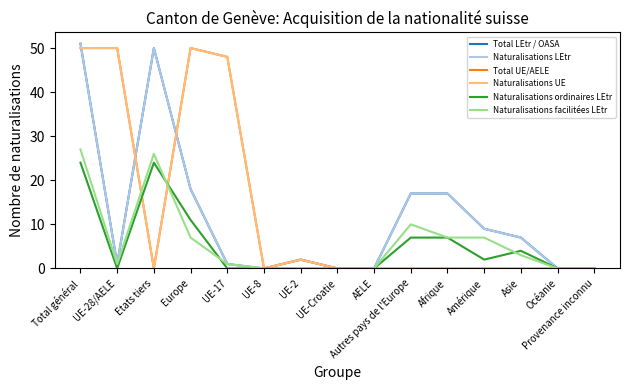

Reading right to left, list all the values displayed in this chart.

Total LEtr / OASA: Provenance inconnu=0	Océanie=0	Asie=7	Amérique=9	Afrique=17	Autres pays de l'Europe=17	AELE=0	UE-Croatie=0	UE-2=2	UE-8=0	UE-17=1	Europe=18	Etats tiers=50	UE-28/AELE=1	Total général=51
Naturalisations LEtr: Provenance inconnu=0	Océanie=0	Asie=7	Amérique=9	Afrique=17	Autres pays de l'Europe=17	AELE=0	UE-Croatie=0	UE-2=2	UE-8=0	UE-17=1	Europe=18	Etats tiers=50	UE-28/AELE=1	Total général=51
Total UE/AELE: Provenance inconnu=0	Océanie=0	Asie=0	Amérique=0	Afrique=0	Autres pays de l'Europe=0	AELE=0	UE-Croatie=0	UE-2=2	UE-8=0	UE-17=48	Europe=50	Etats tiers=0	UE-28/AELE=50	Total général=50
Naturalisations UE: Provenance inconnu=0	Océanie=0	Asie=0	Amérique=0	Afrique=0	Autres pays de l'Europe=0	AELE=0	UE-Croatie=0	UE-2=2	UE-8=0	UE-17=48	Europe=50	Etats tiers=0	UE-28/AELE=50	Total général=50
Naturalisations ordinaires LEtr: Provenance inconnu=0	Océanie=0	Asie=4	Amérique=2	Afrique=7	Autres pays de l'Europe=7	AELE=0	UE-Croatie=0	UE-2=0	UE-8=0	UE-17=0	Europe=11	Etats tiers=24	UE-28/AELE=0	Total général=24
Naturalisations facilitées LEtr: Provenance inconnu=0	Océanie=0	Asie=3	Amérique=7	Afrique=7	Autres pays de l'Europe=10	AELE=0	UE-Croatie=0	UE-2=0	UE-8=0	UE-17=1	Europe=7	Etats tiers=26	UE-28/AELE=1	Total général=27